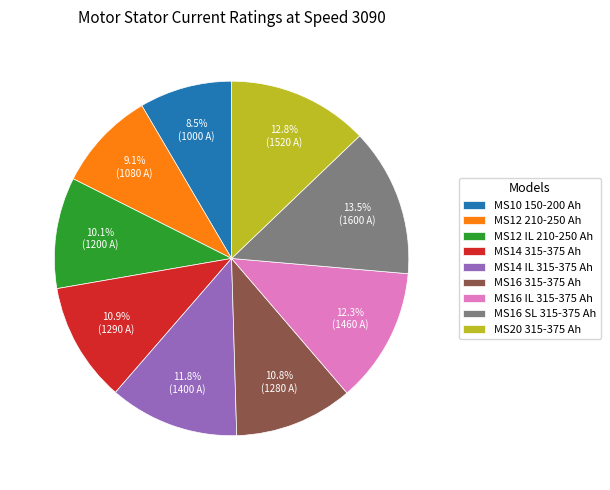

Is there a majority slice in this chart?

No